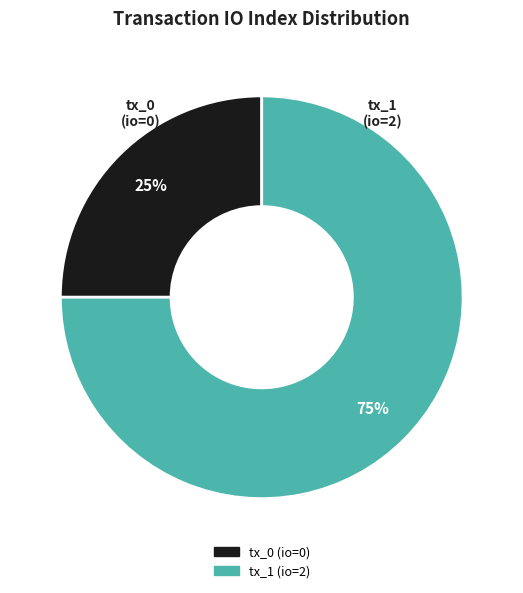

True or false: tx_1 (io=2) accounts for 99% of the total.

False